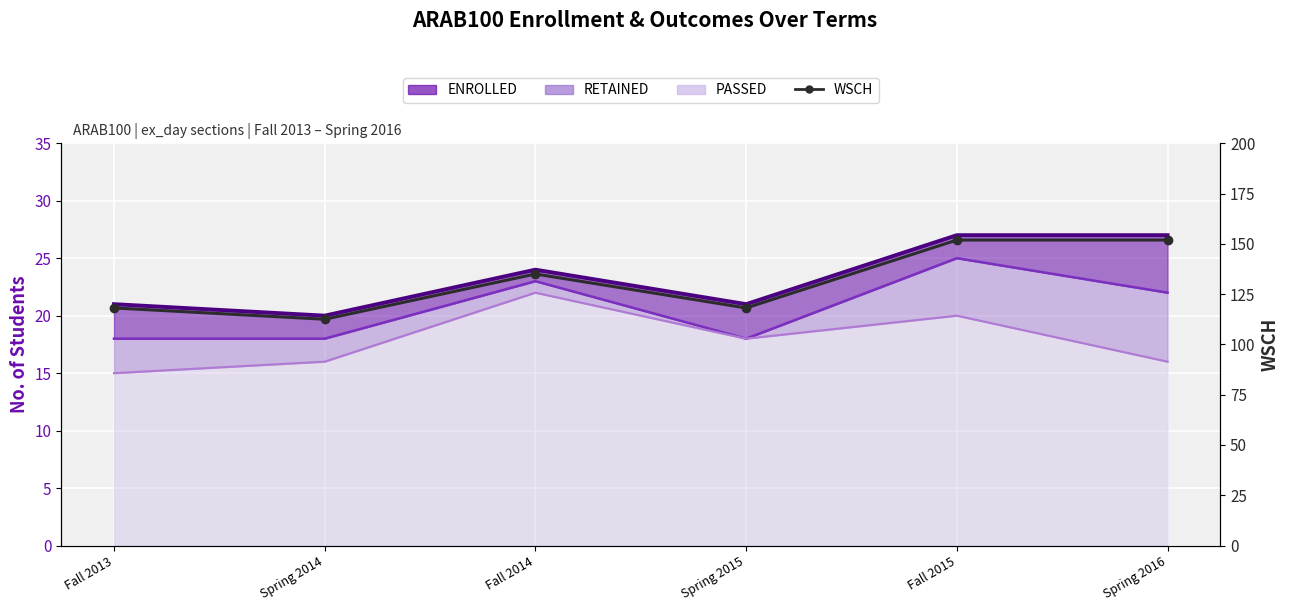

What is the maximum value for WSCH?

151.9